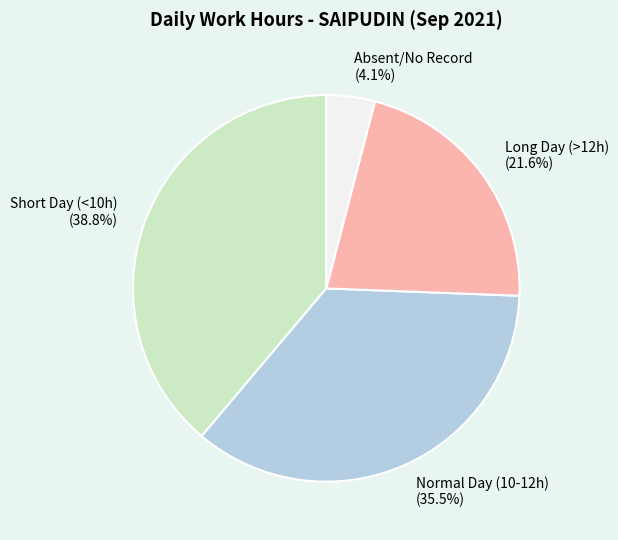

Which has a higher value, Short Day (<10h) or Absent/No Record?

Short Day (<10h)